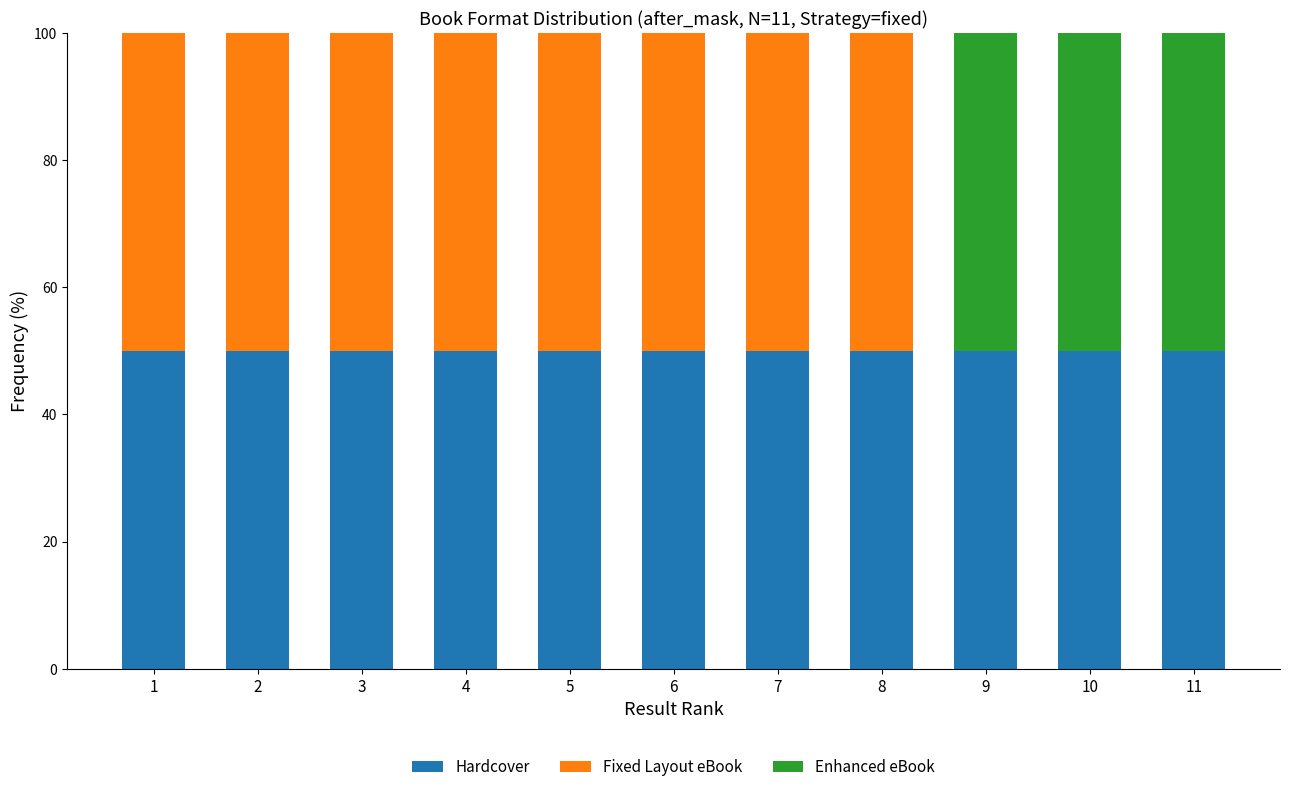

What are all the series names shown in the legend?

Hardcover, Fixed Layout eBook, Enhanced eBook